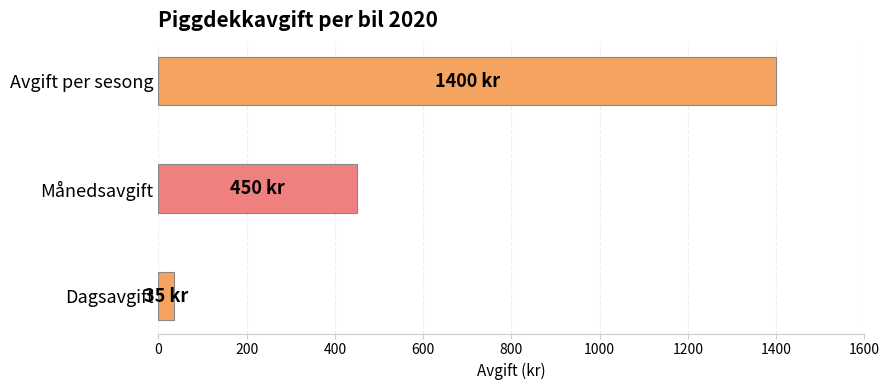

Reading top to bottom, extract all data points from this chart.

1400	450	35